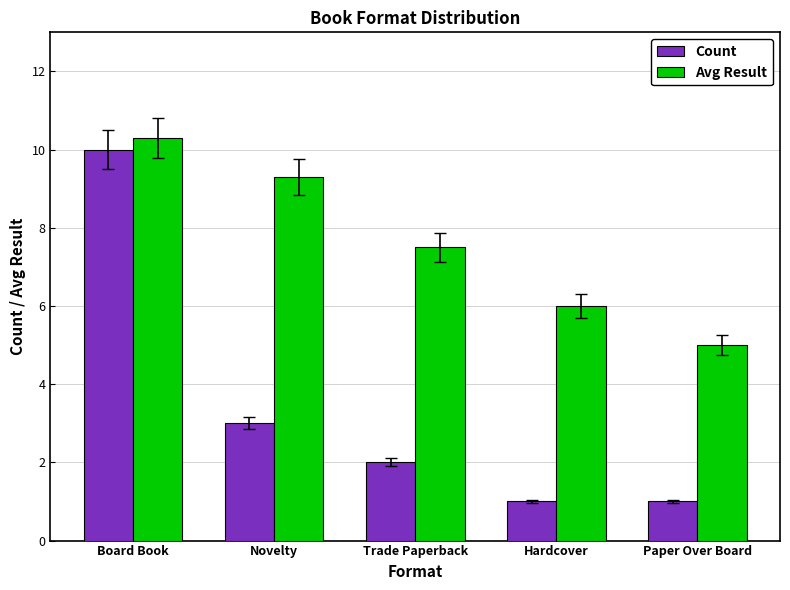

How many bars are there in total?

10